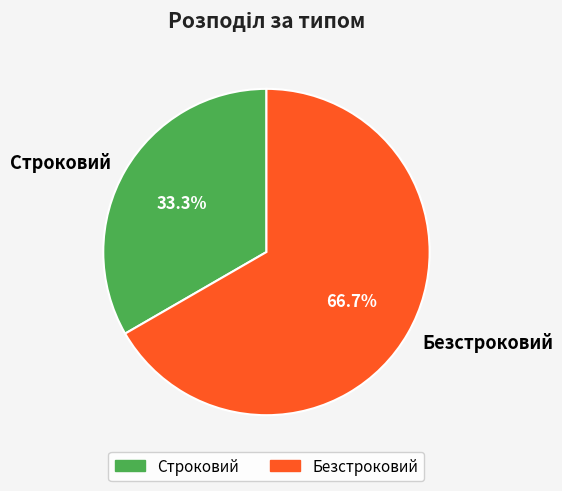

Rank the categories by value from lowest to highest.

Строковий, Безстроковий